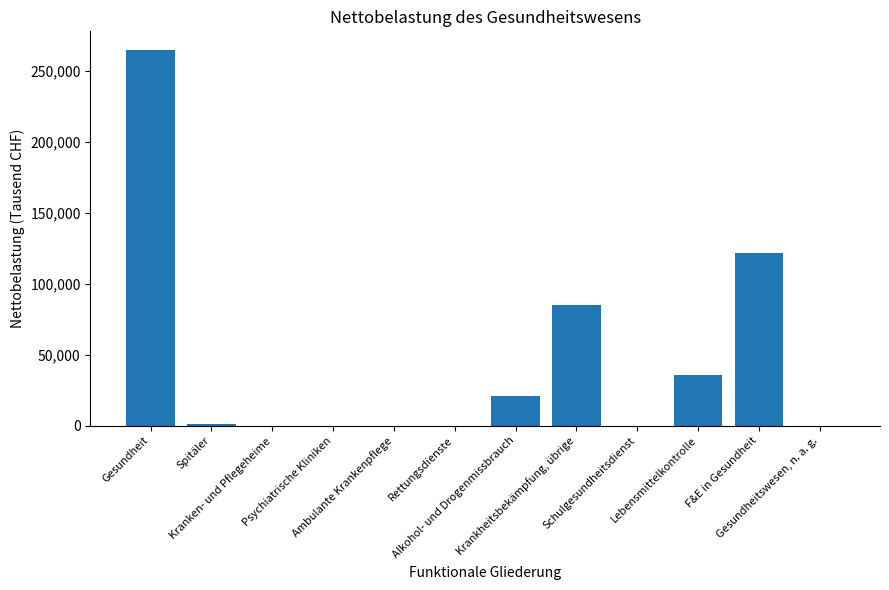

Are the bars horizontal?

No